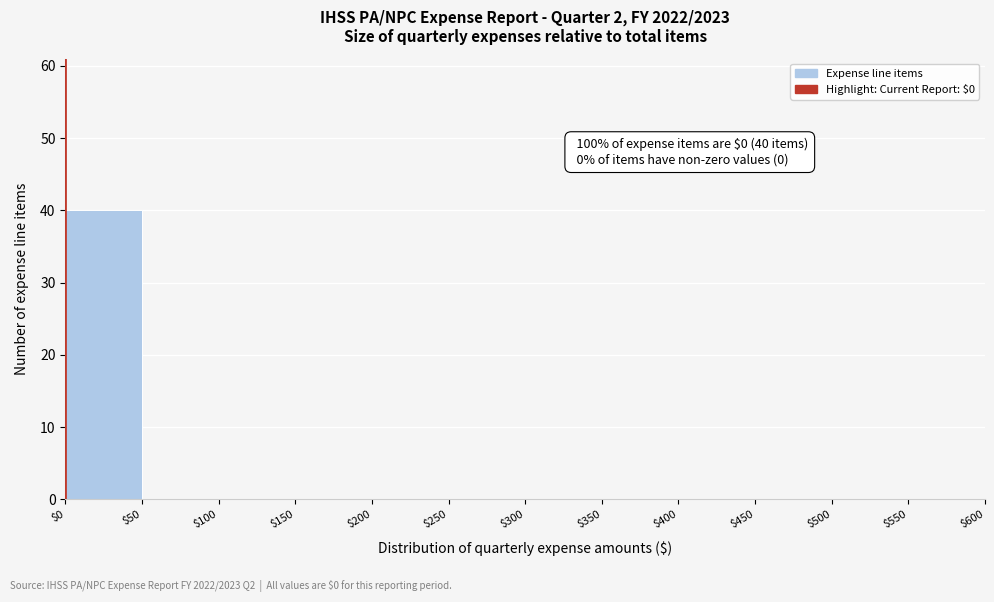

Which range on the x-axis has the tallest bar?

$0 to $50